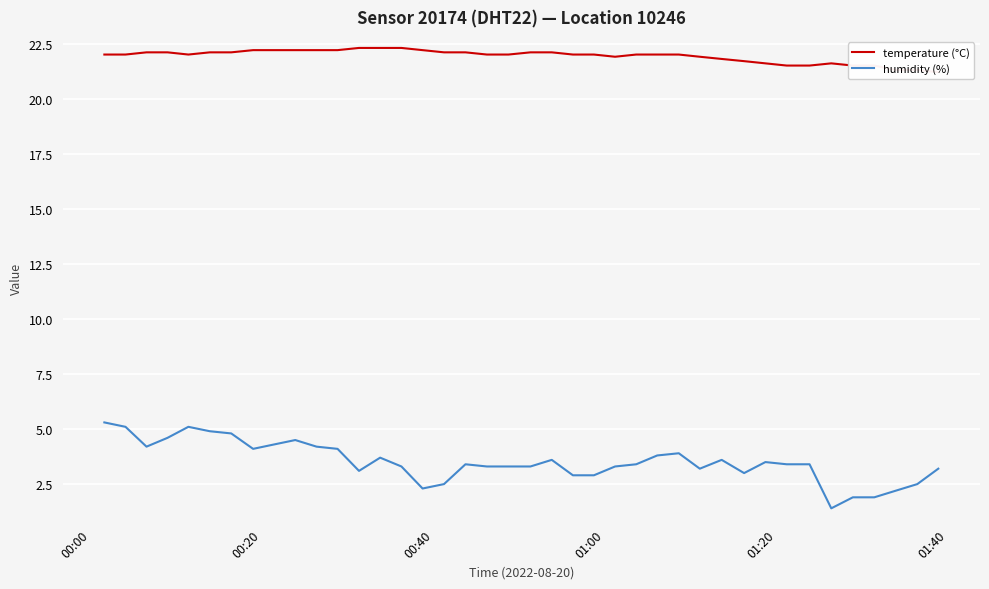

In temperature (°C), how many points are lower than both neighbors (excluding endpoints)?

2